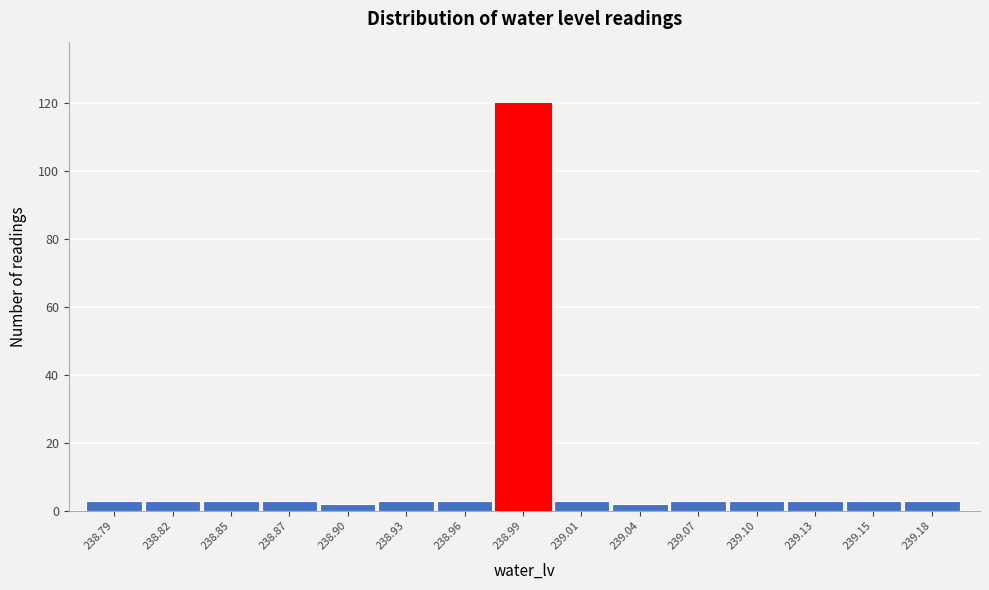

Reading right to left, transcribe all the data shown in this chart.

239.18=3	239.15=3	239.13=3	239.10=3	239.07=3	239.04=2	239.01=3	238.99=120	238.96=3	238.93=3	238.90=2	238.87=3	238.85=3	238.82=3	238.79=3